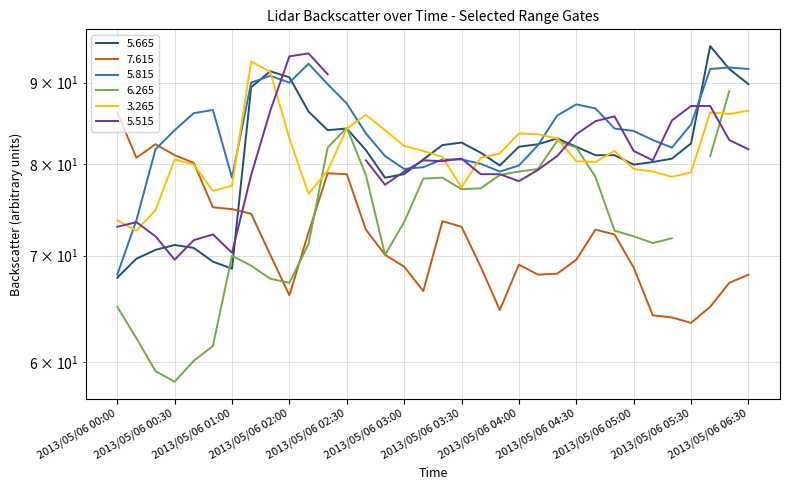

What is the sum of the 3.265 values at 2013/05/06 02:00 and 2013/05/06 00:10?

155.6